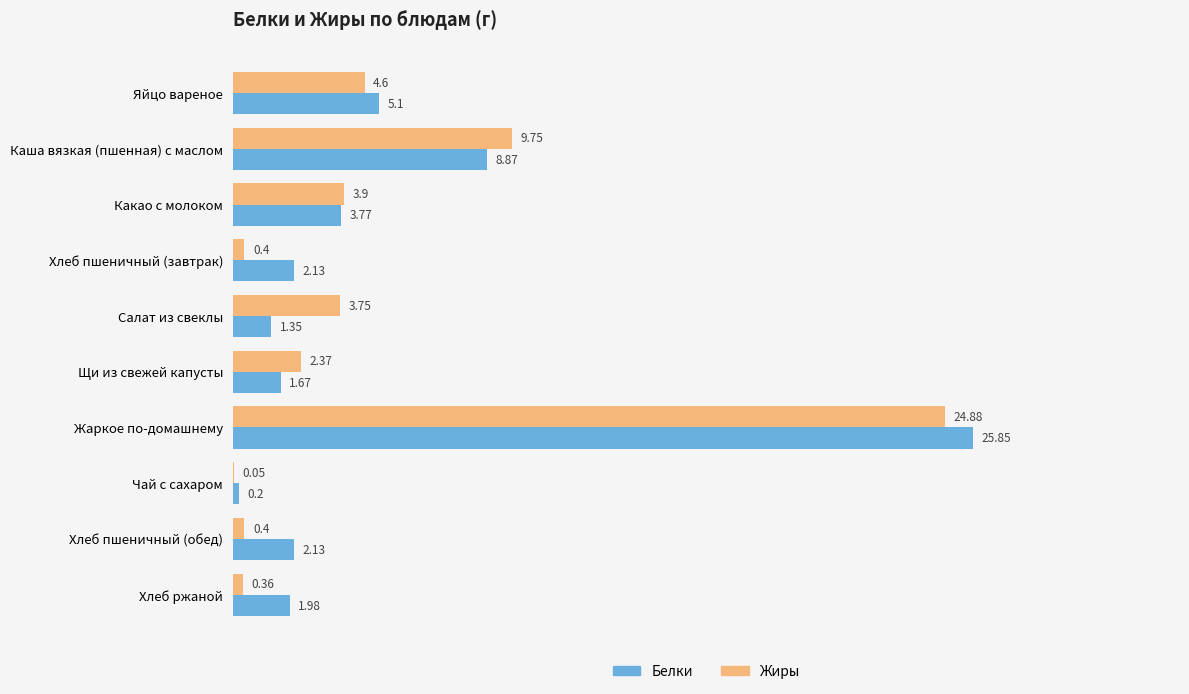

What is the total value across all series at Хлеб ржаной?

2.3